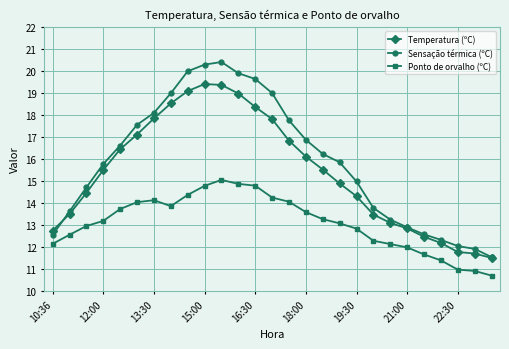

True or false: Temperatura (ºC) and Ponto de orvalho (ºC) intersect in this chart.

False